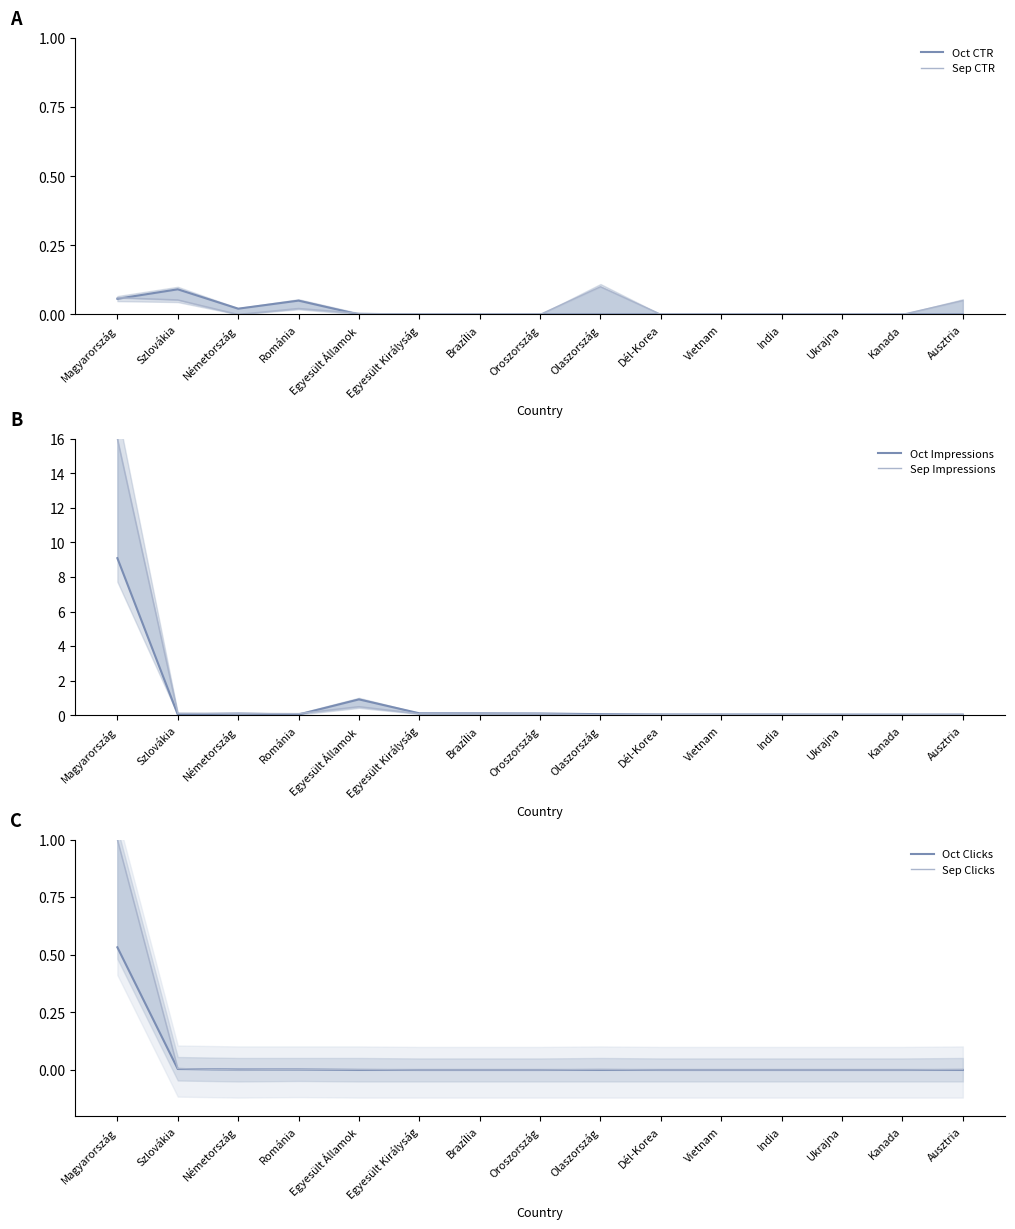

At which category is the sum across all series the highest?

Magyarország